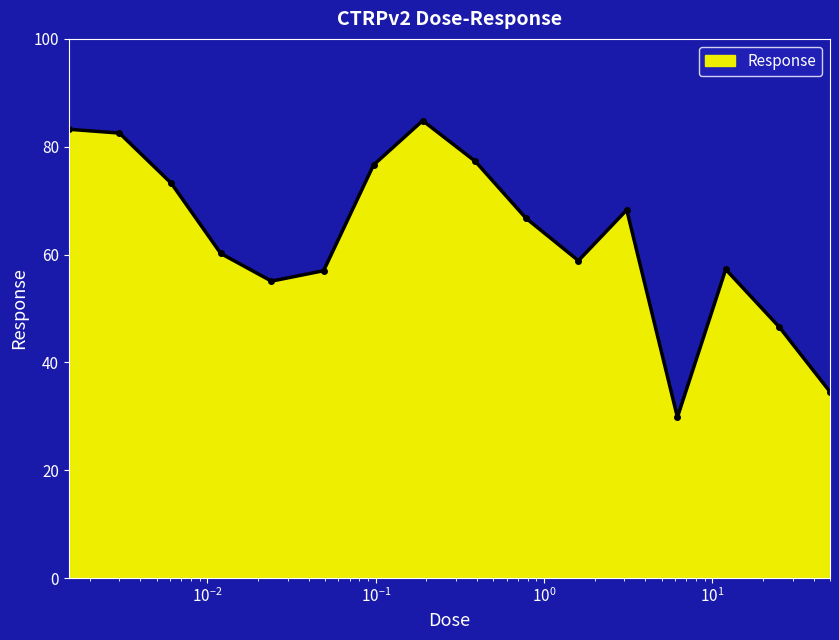

How many interior local valleys (lower than both neighbors) does the data have?

3